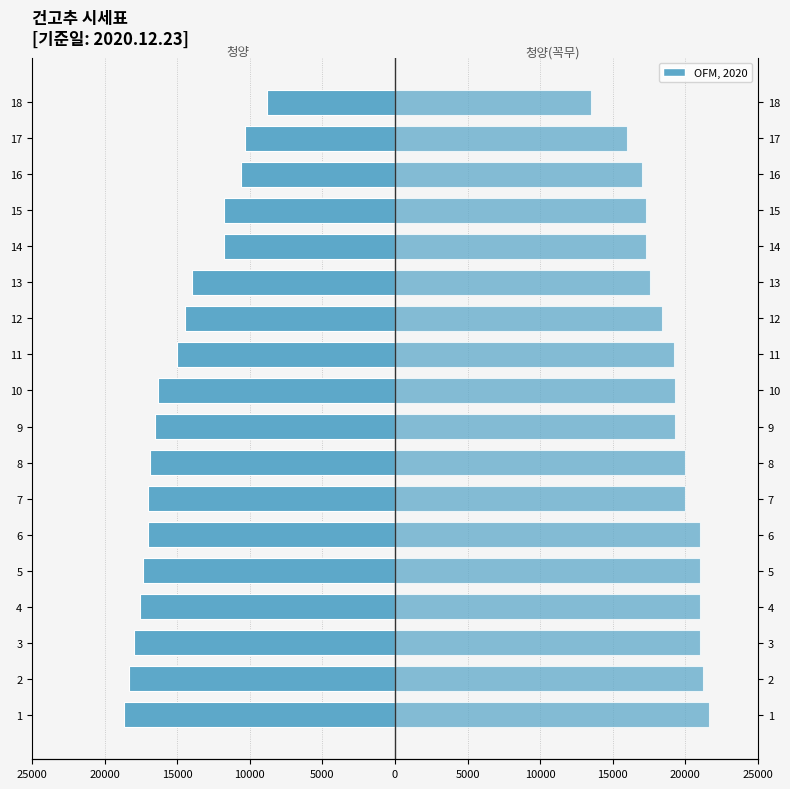

Which series has the widest spread of values?

청양